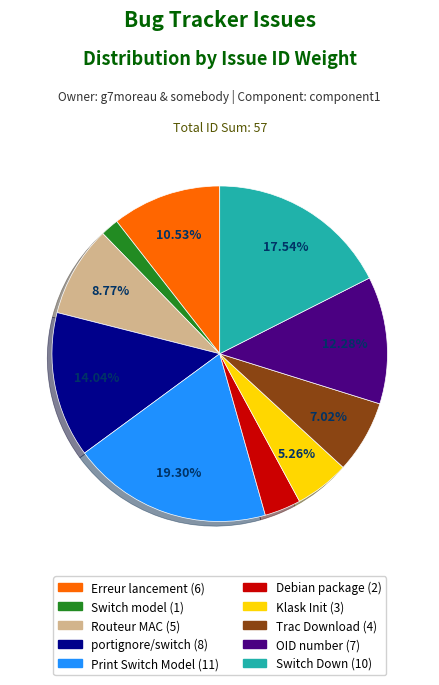

Does OID number (7) represent more than half of the total?

No